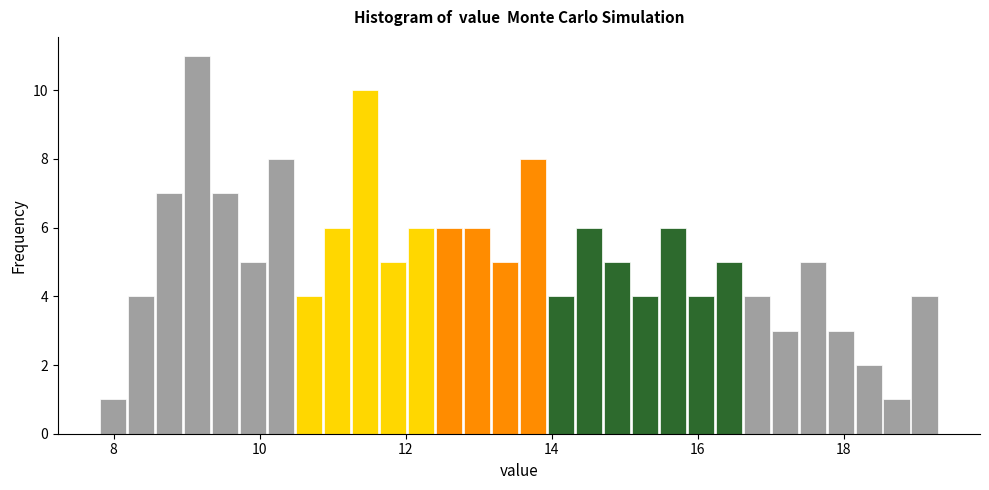

Read against the x-axis, roughly where is the centre of the tallest bar?

9.2